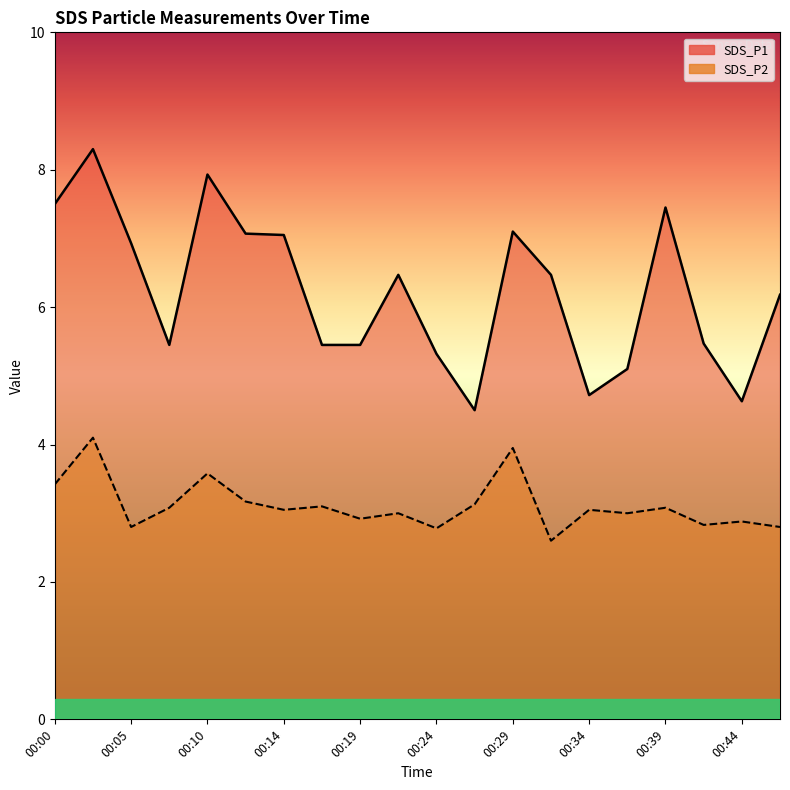

List the labels in order of SDS_P1 value, largest first.

00:02, 00:10, 00:00, 00:39, 00:29, 00:12, 00:14, 00:05, 00:22, 00:32, 00:46, 00:41, 00:07, 00:17, 00:19, 00:24, 00:36, 00:34, 00:44, 00:27